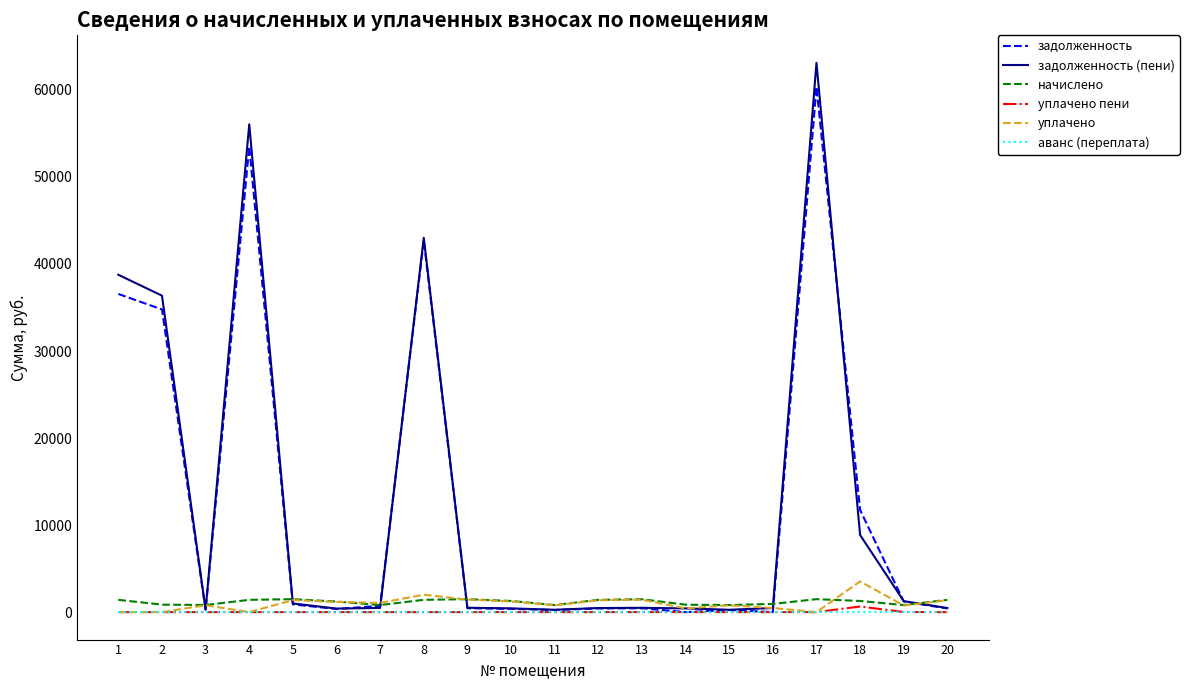

Which series has the largest range (max minus min)?

задолженность (пени)